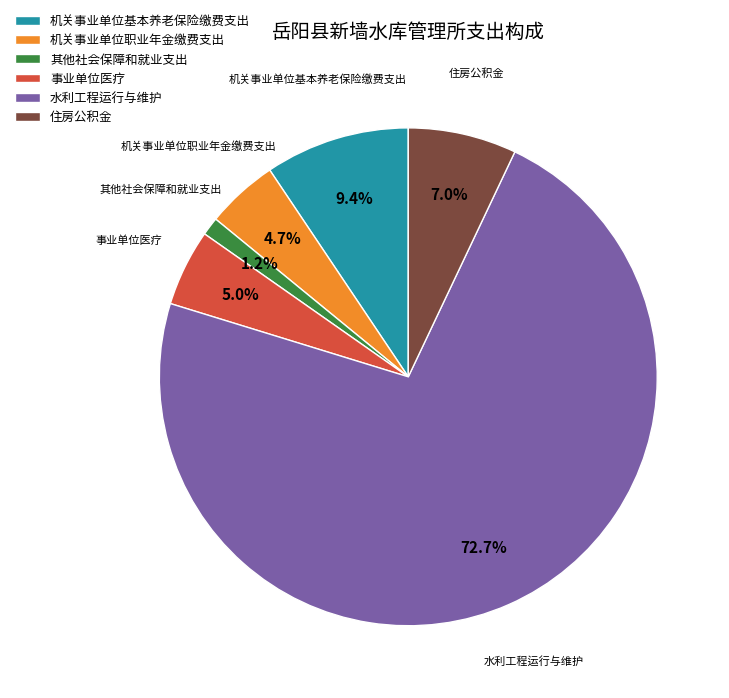

How many segments does this pie chart have?

6